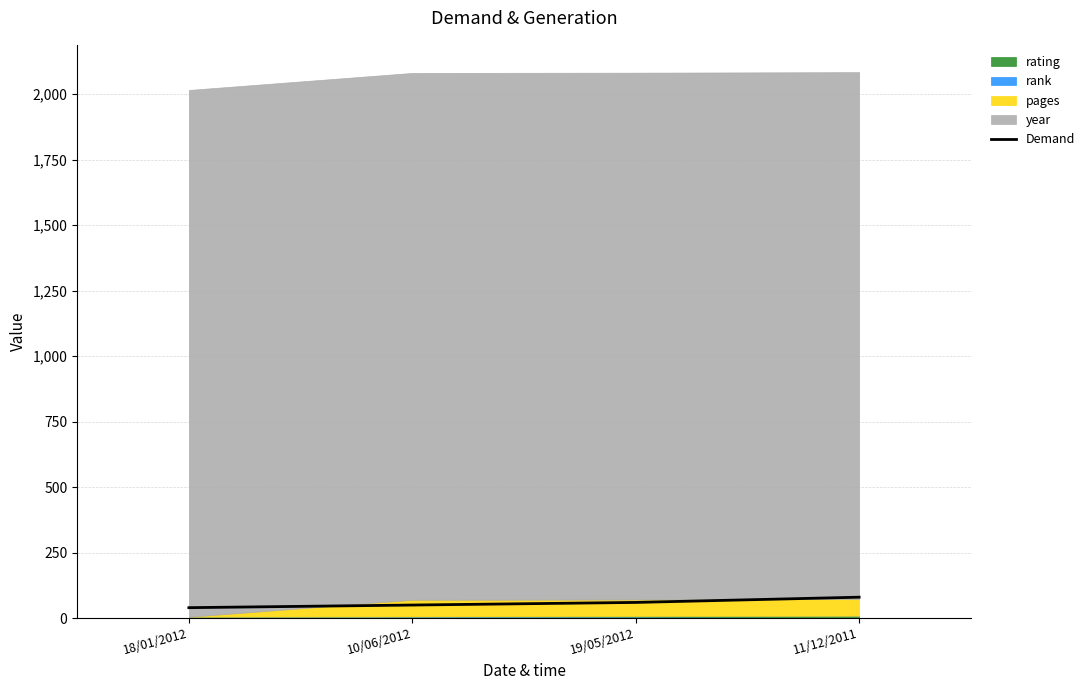

Reading left to right, what are all the values shown in this chart?

40	50	60	80